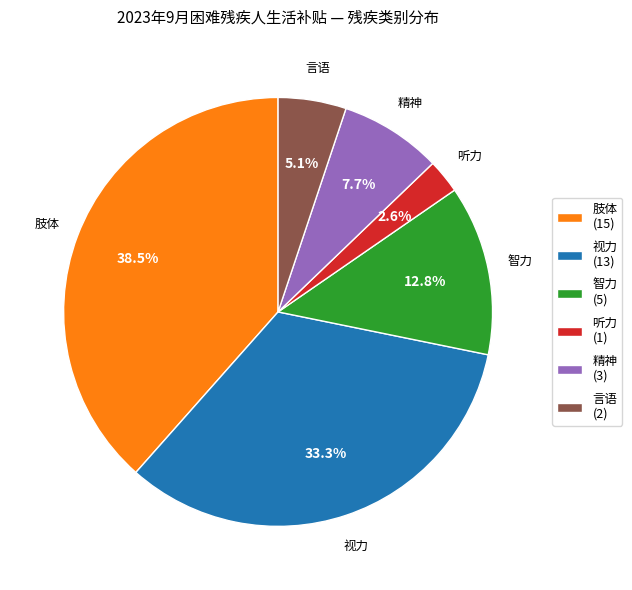

Is 视力 the majority of the pie?

No